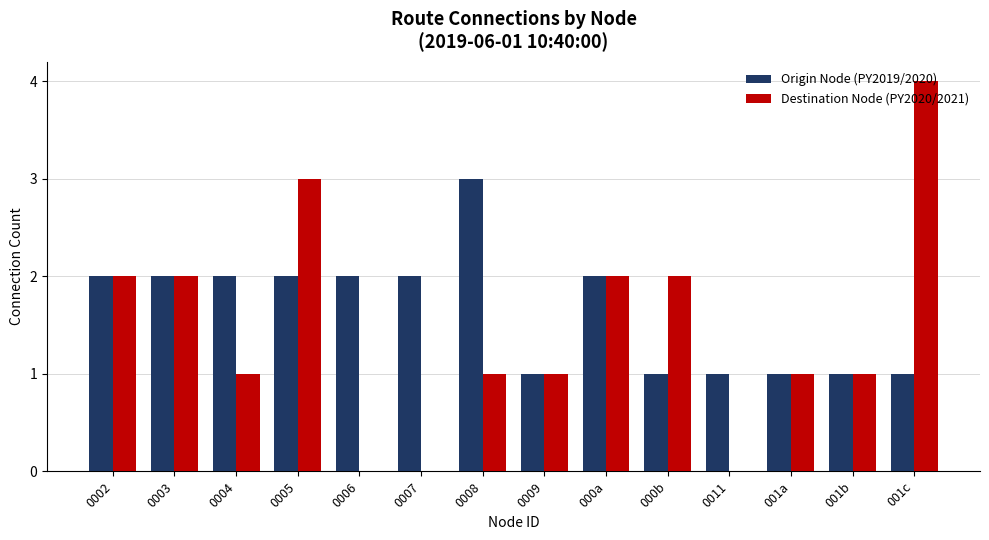

Is the value of Destination Node (PY2020/2021) at 0002 greater than the value of Origin Node (PY2019/2020) at 001c?

Yes